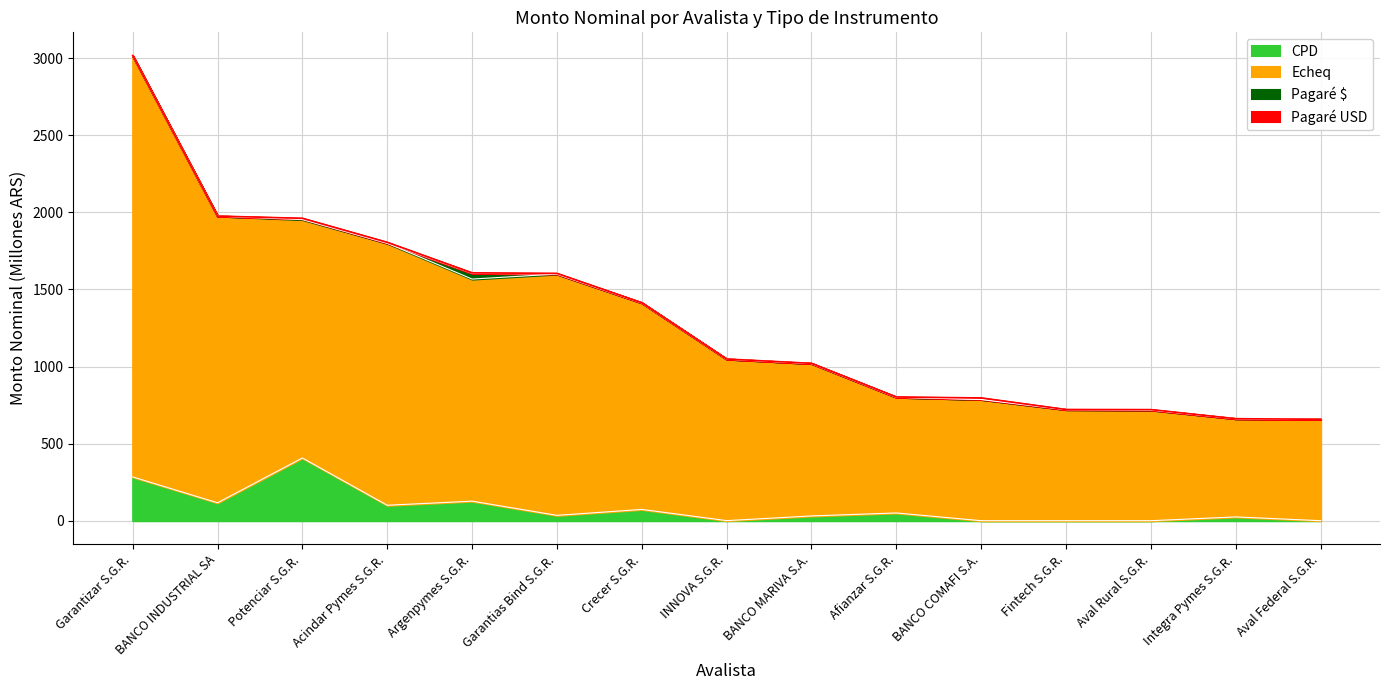

Is the value of Echeq at Acindar Pymes S.G.R. greater than the value of Total at BANCO MARIVA S.A.?

Yes